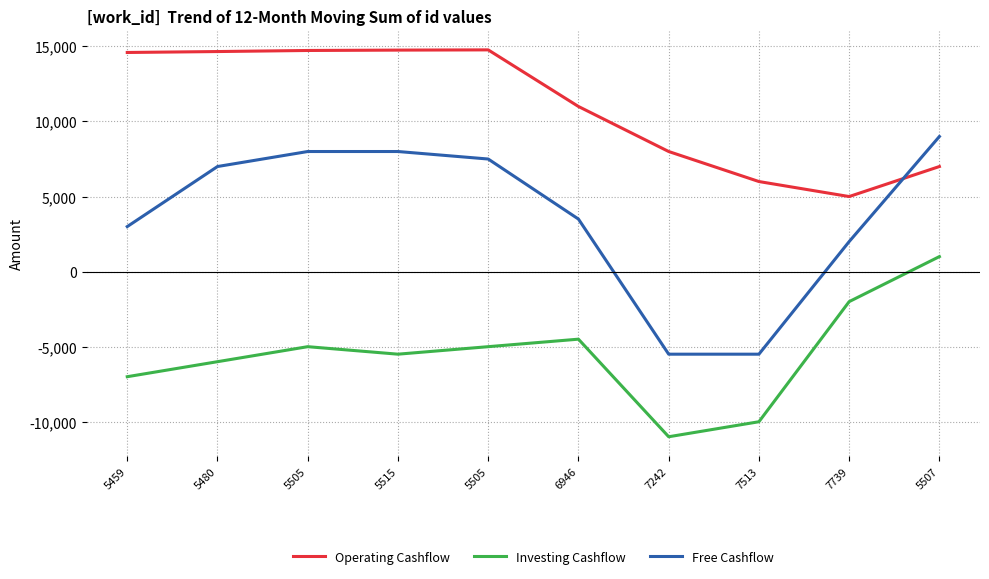

Is it true that Free Cashflow equals 538 at 7739?

False